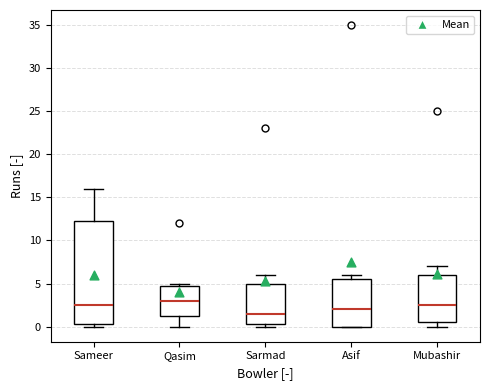

Which box's median line is the highest?

Qasim